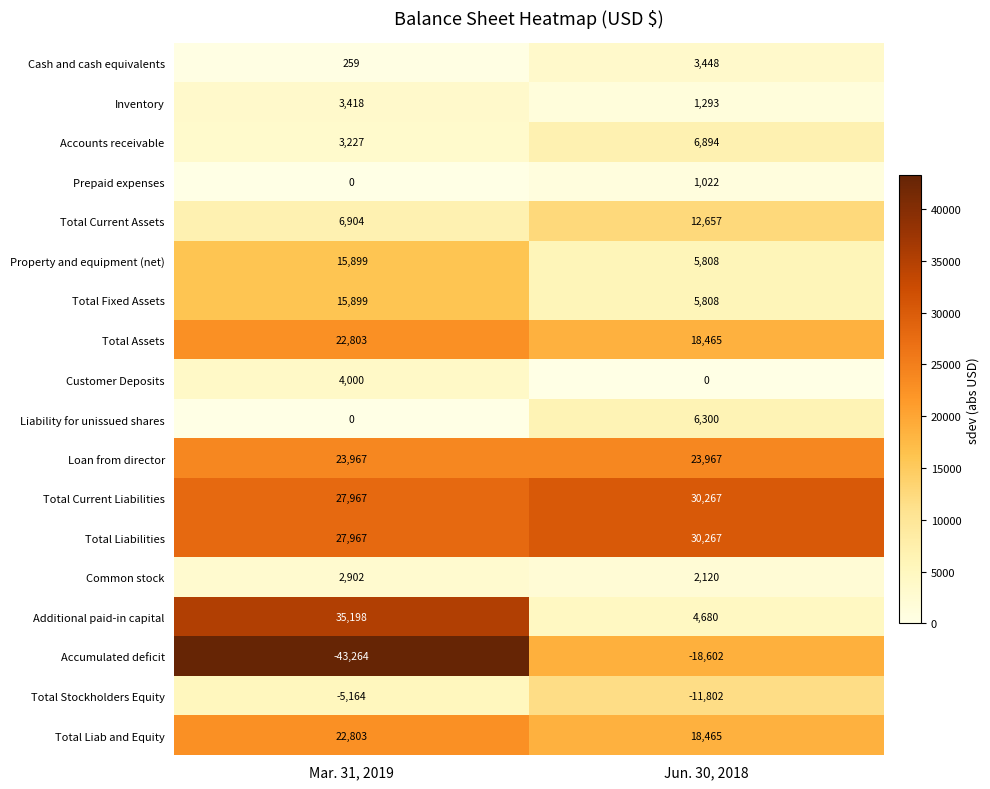

How many categories are shown in the chart?

2